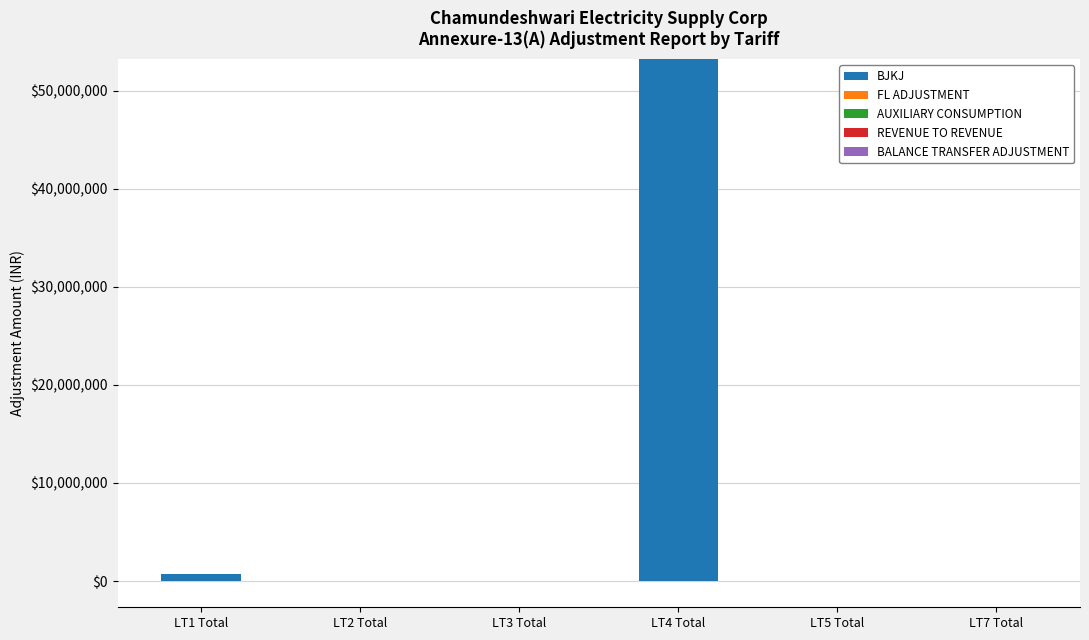

What position from the right is LT3 Total?

4